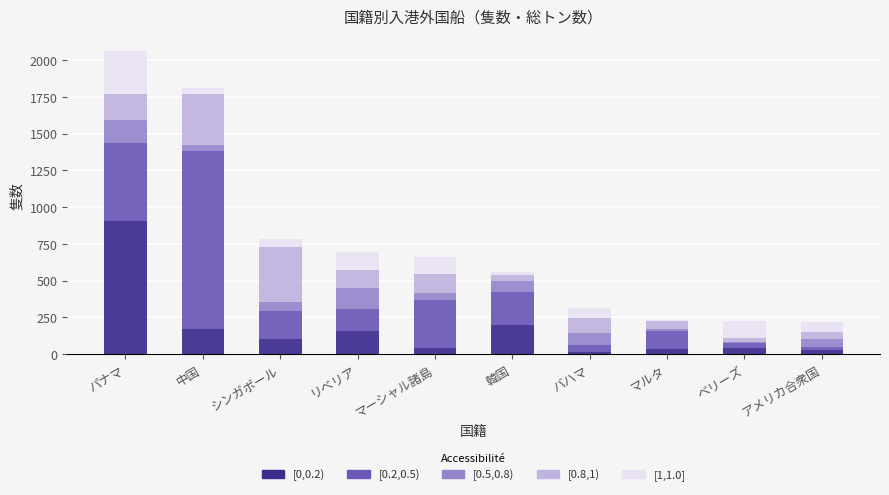

What is the sum of all [0,0.2) values?

1693.7